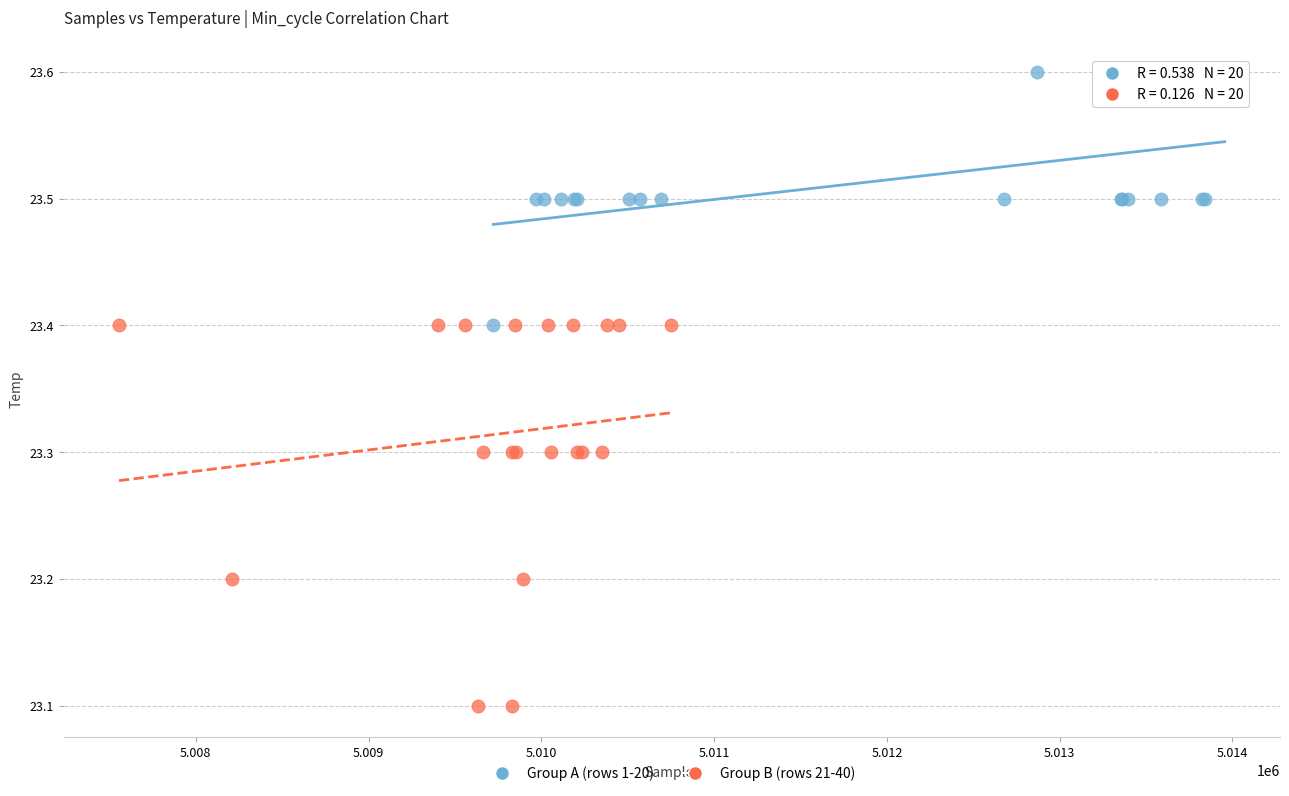

Which series reaches the minimum Y coordinate?

Group B (rows 21-40)